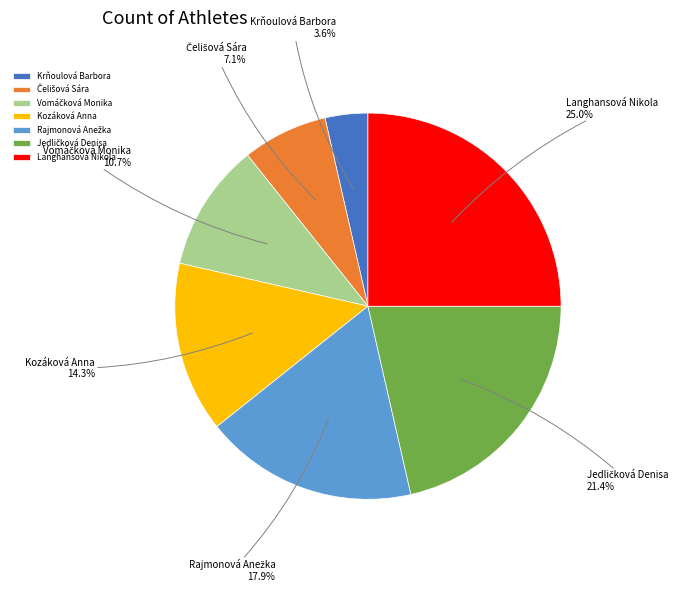

Which category has the smallest portion of the pie?

Krňoulová Barbora